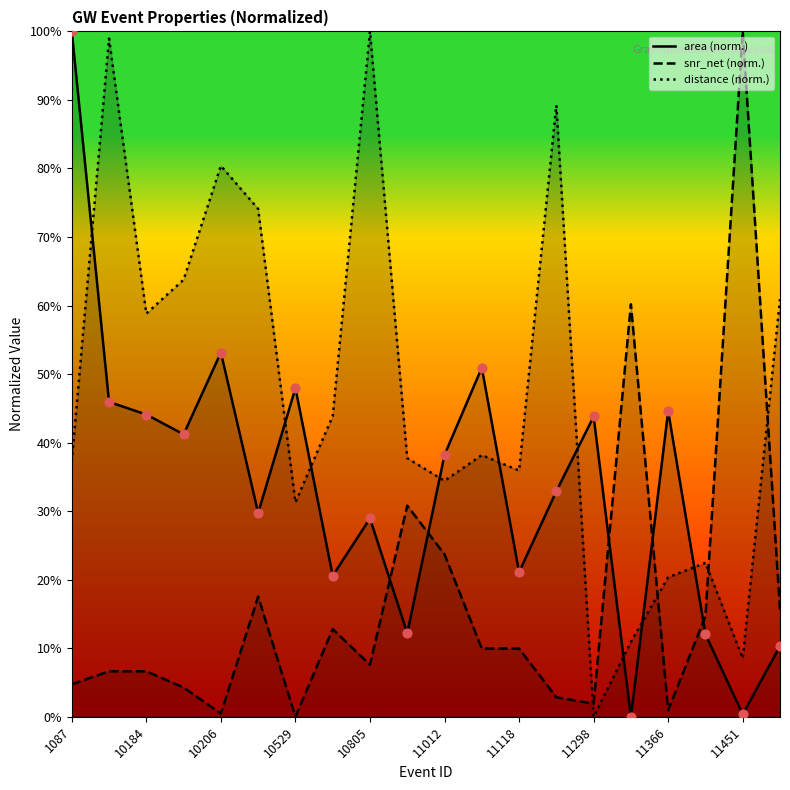

What is the total value across all series at 11012?

96.3